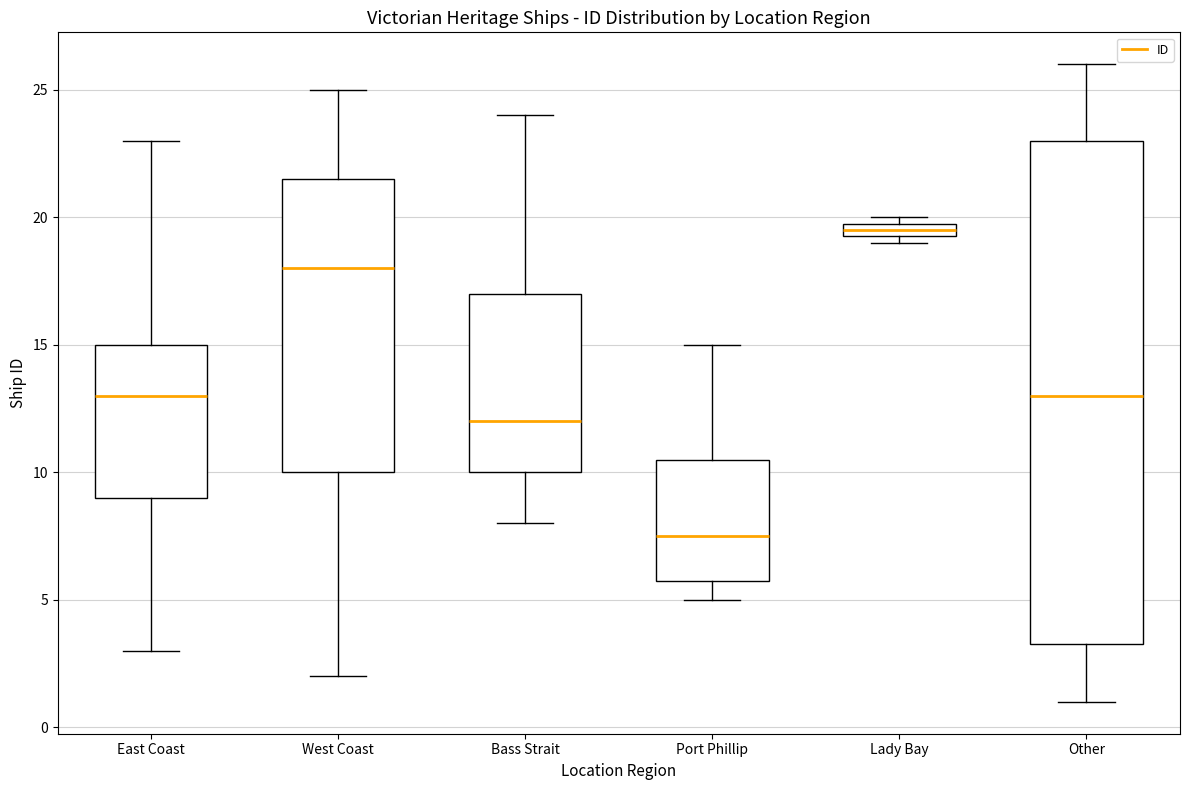

Where does the lower whisker of the box for Port Phillip end on the y-axis? The values are not printed on the chart, so give them approximately, as read against the axis.

5.0